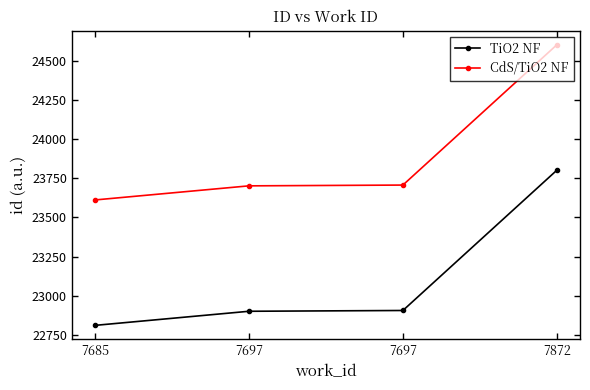

The value of CdS/TiO2 NF at 7697 is 23706. True or false?

True